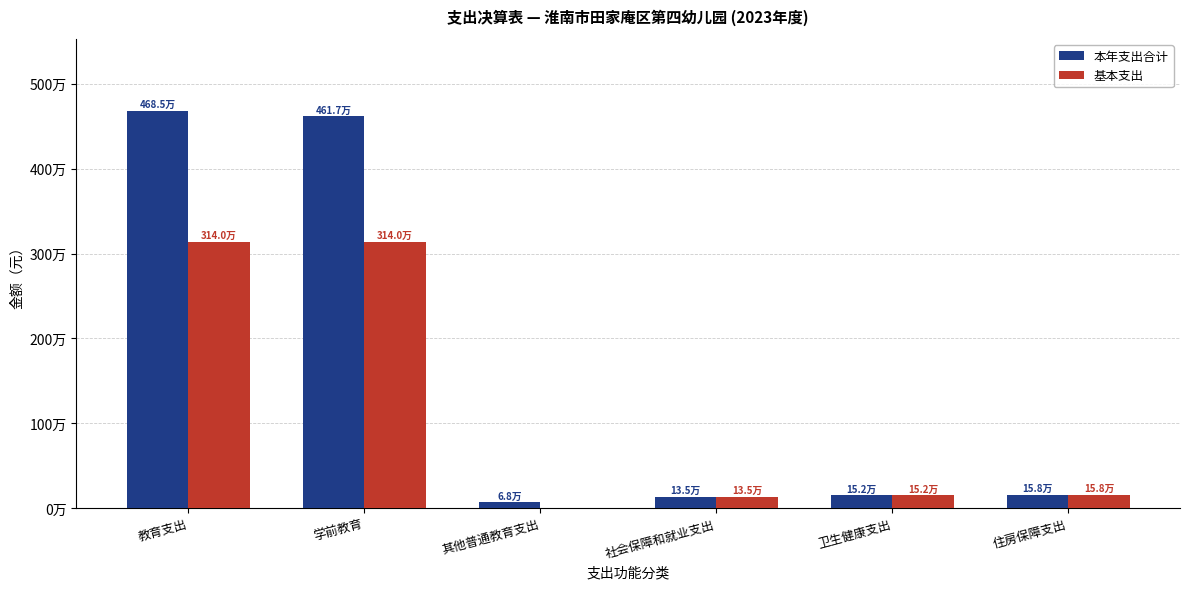

Is the value of 基本支出 at 教育支出 greater than the value of 本年支出合计 at 社会保障和就业支出?

Yes